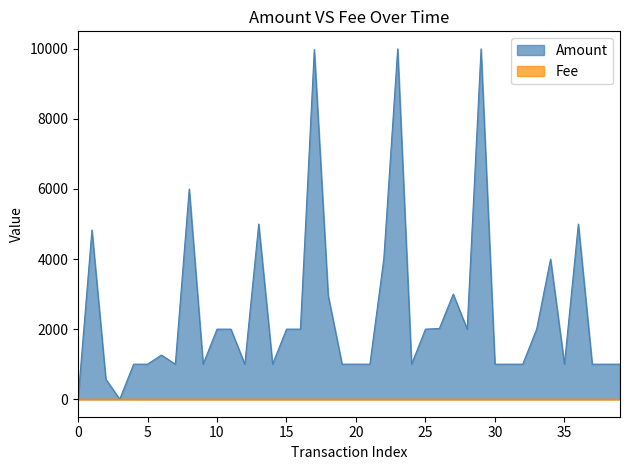

Which series has the largest range (max minus min)?

Amount